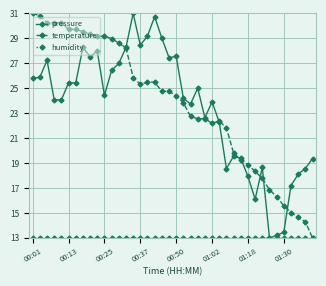

What is the sum of all pressure values?

935.9